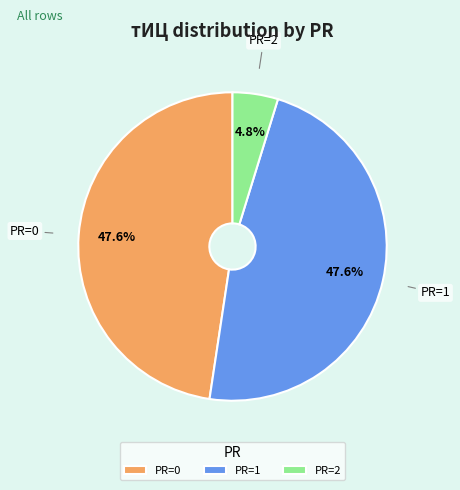

Count the number of slices in the pie.

3